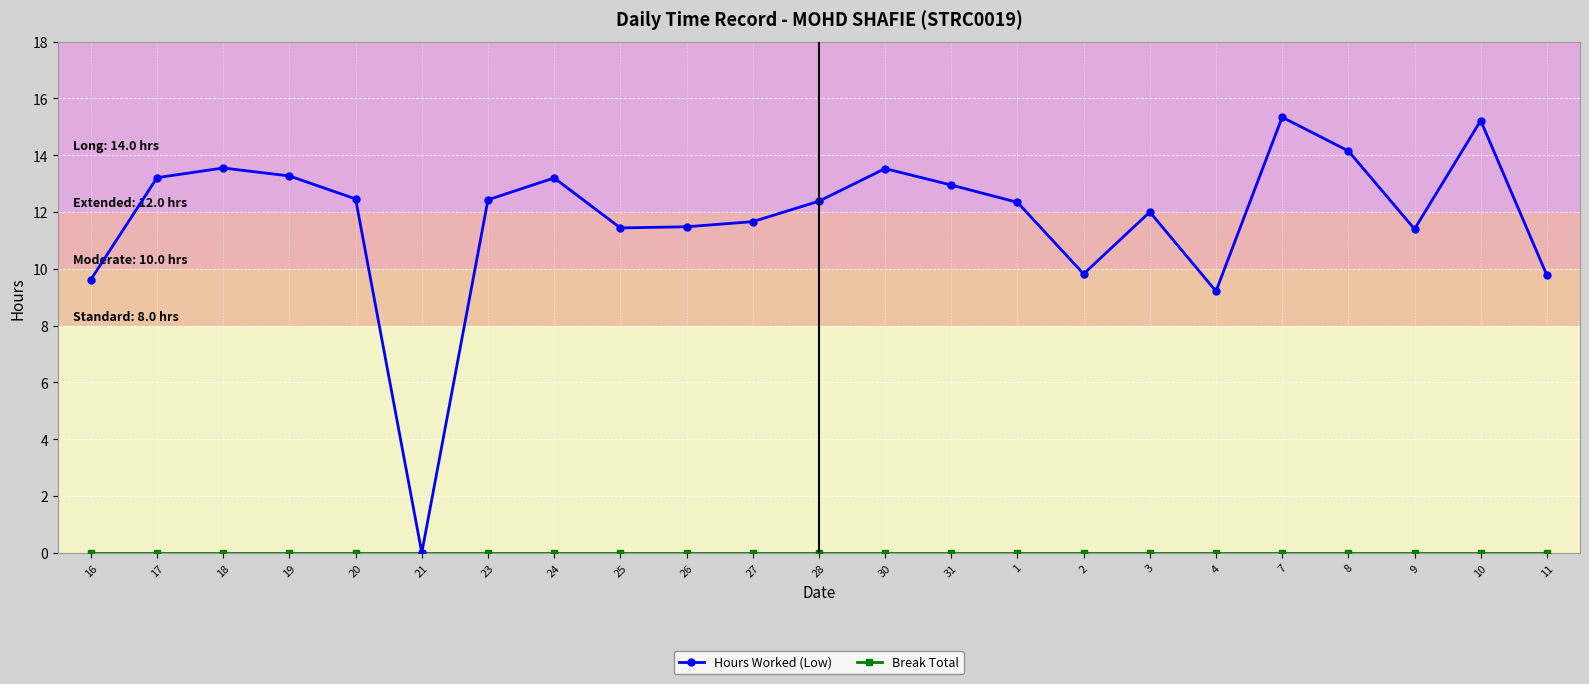

How many lines are shown in the chart?

2